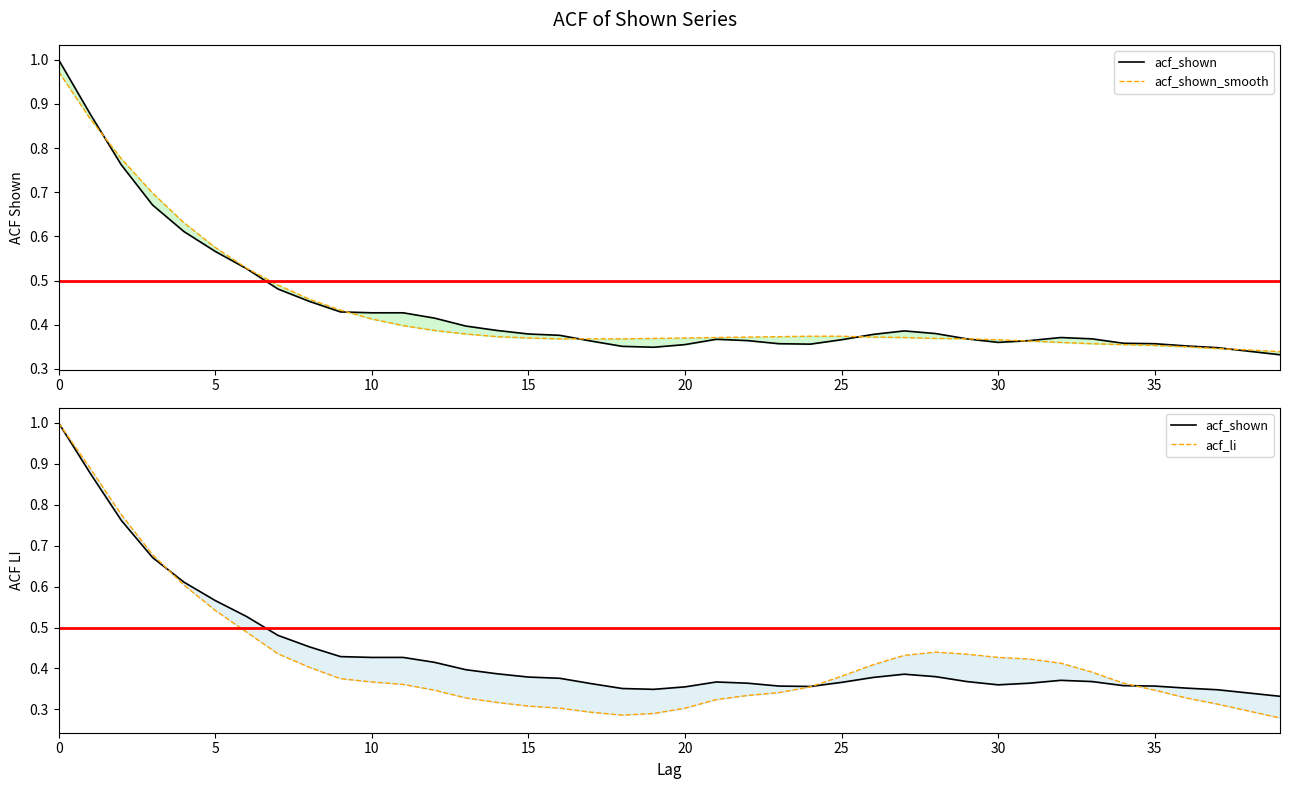

True or false: acf_li and acf_shown intersect in this chart.

True